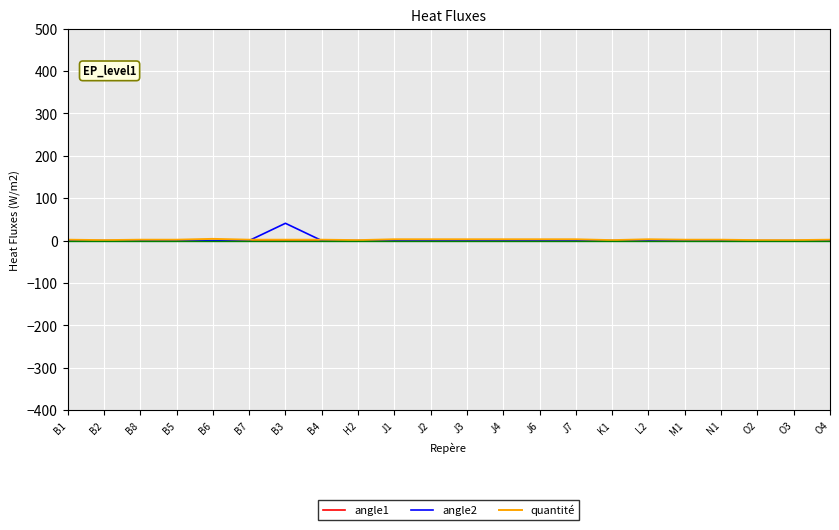

Which series has the largest range (max minus min)?

angle2